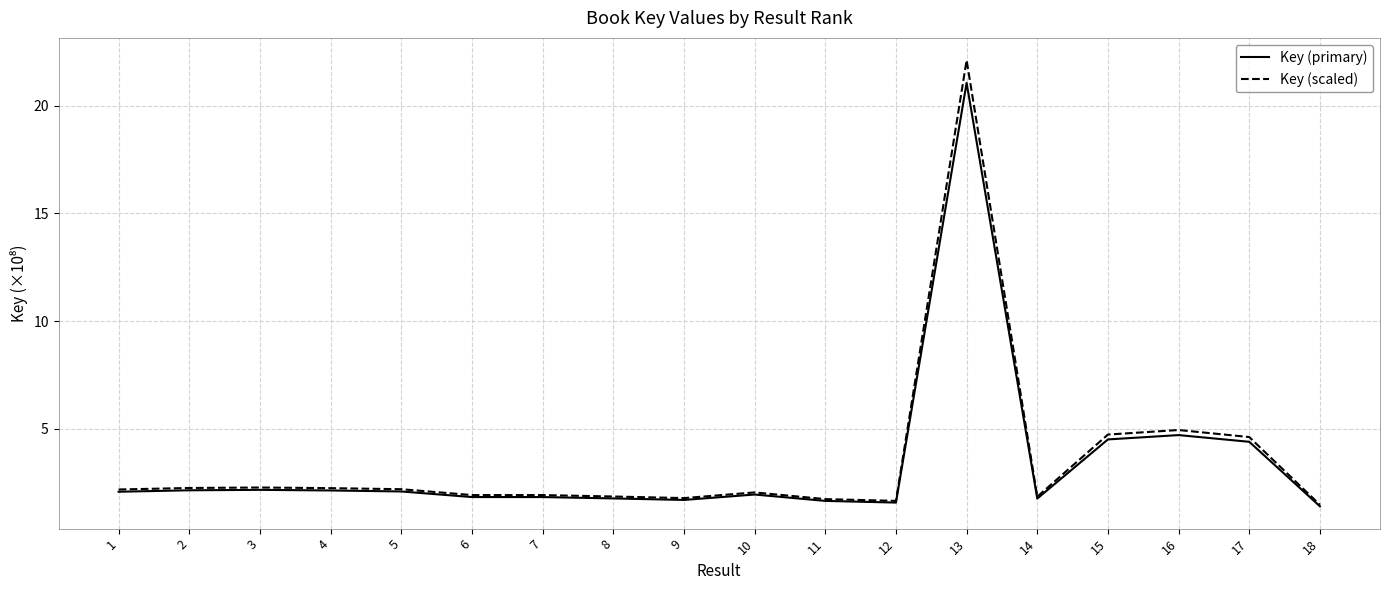

Between 1 and 14, which series saw the biggest shift?

Key (scaled)